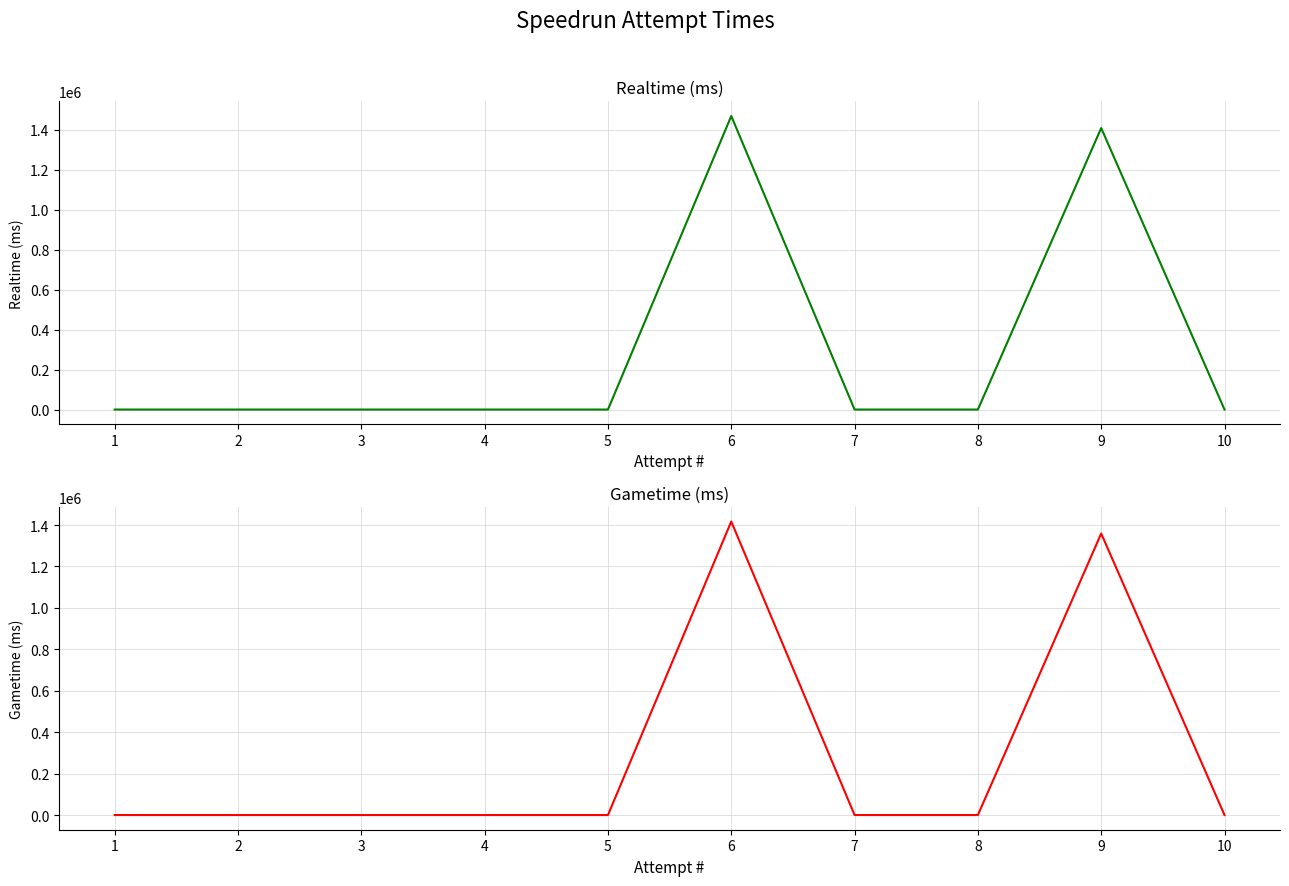

True or false: Gametime (ms) has more than 2 points higher than both neighbors.

False